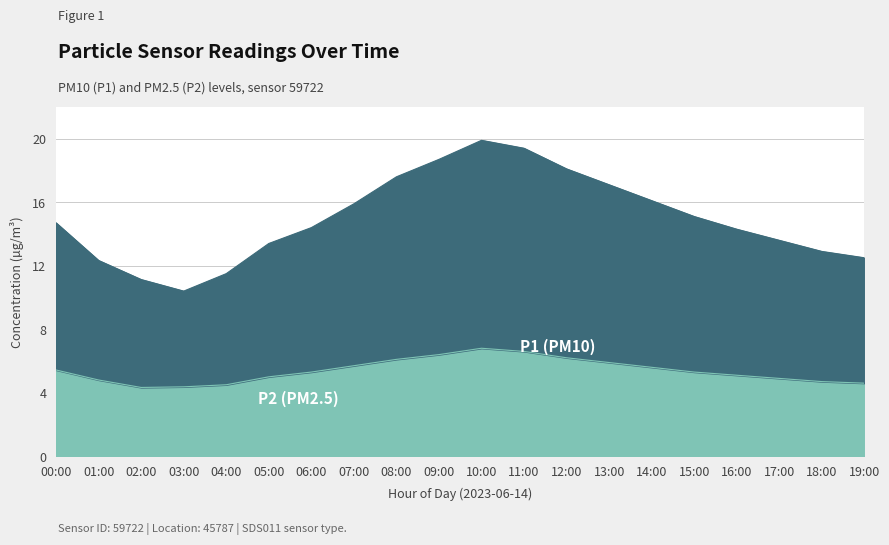

Is it true that P1 equals 22.5 at 18:00?

False